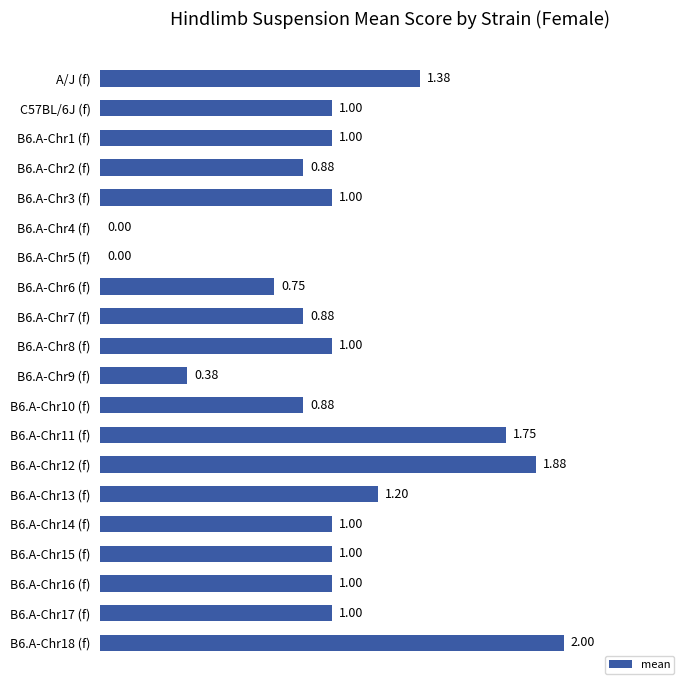

Approximately how many times larger is the value at B6.A-Chr1 (f) compared to B6.A-Chr14 (f)?

1.0